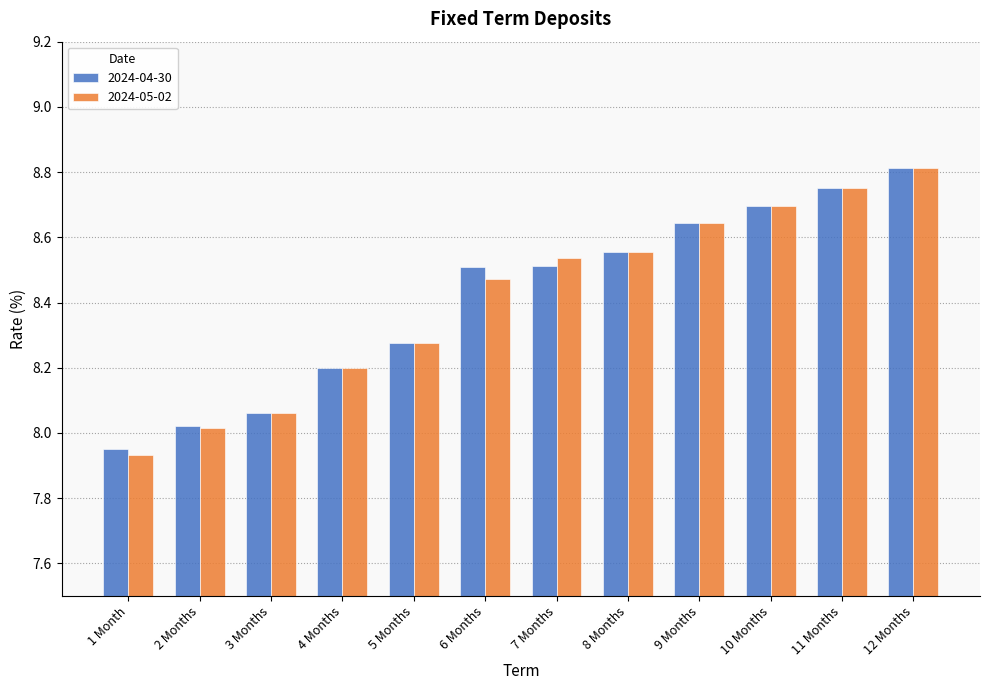

Count the number of categories in the chart.

12